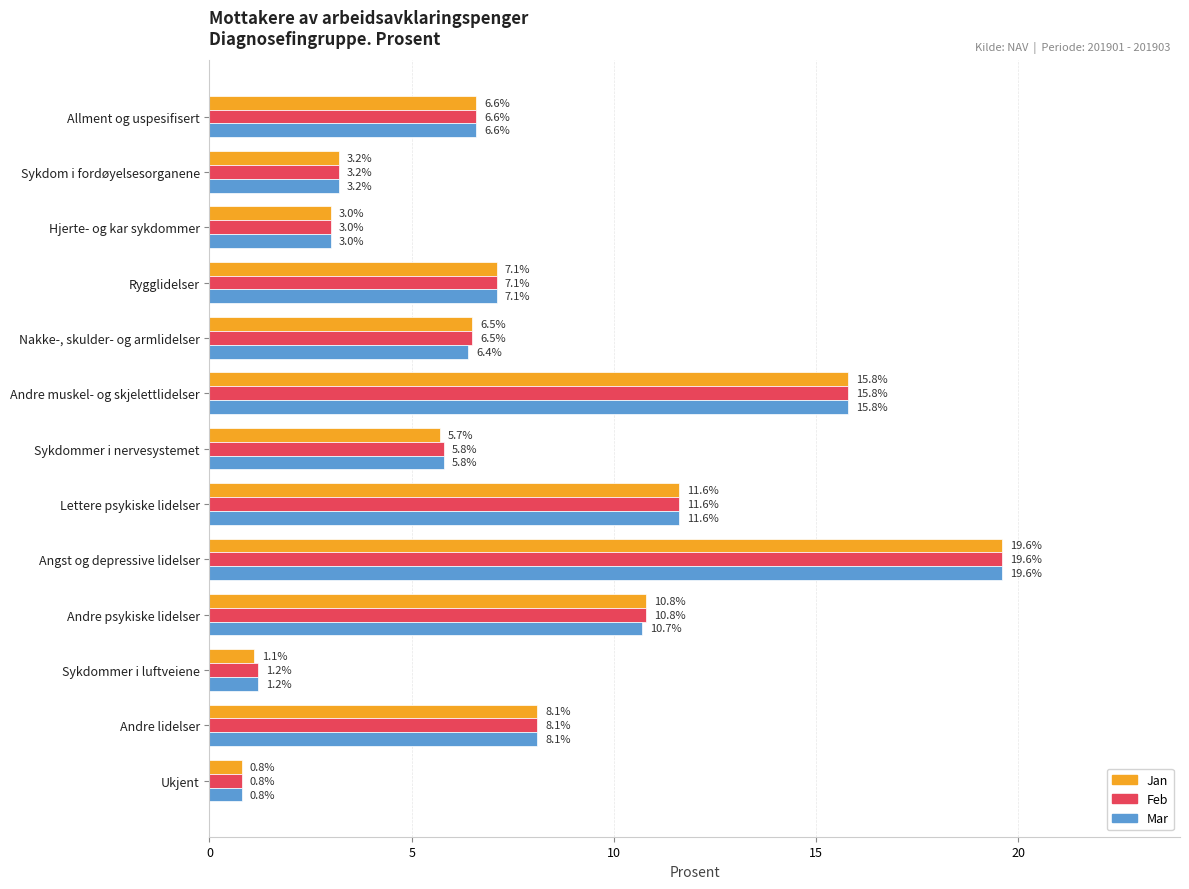

The value of Mar at Rygglidelser is 3.1. True or false?

False